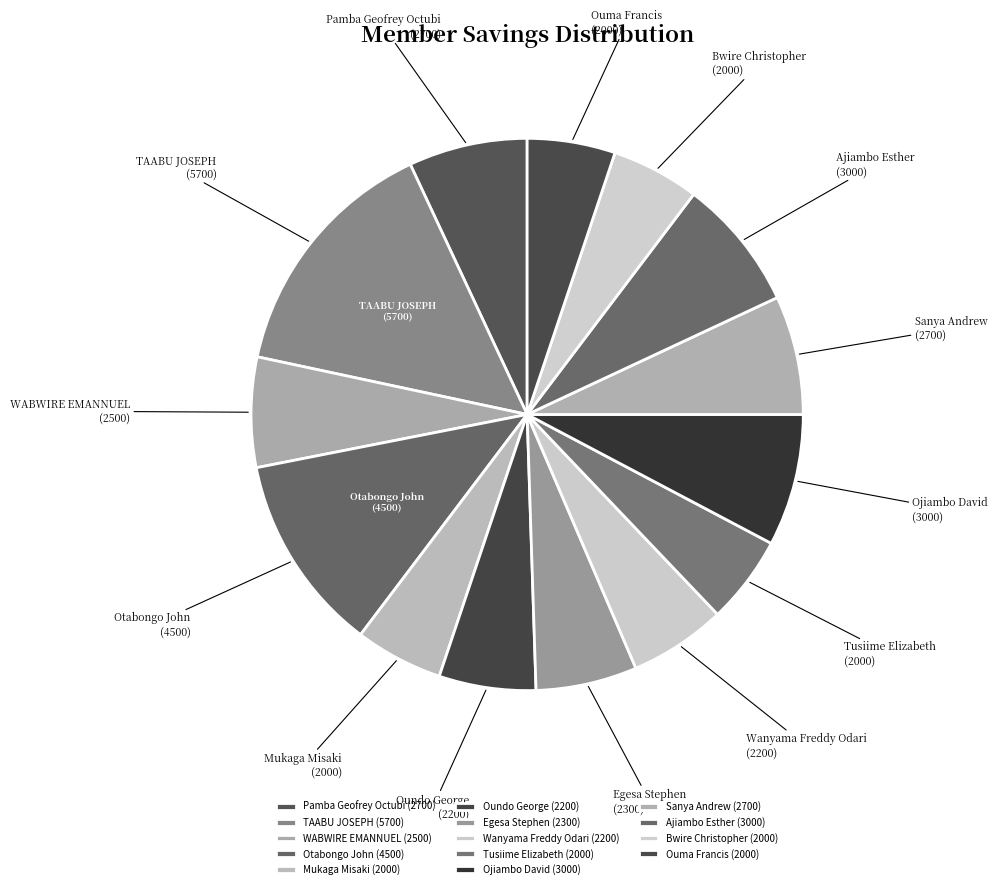

Do Ajiambo Esther and Ojiambo David together represent more than half of the pie?

No